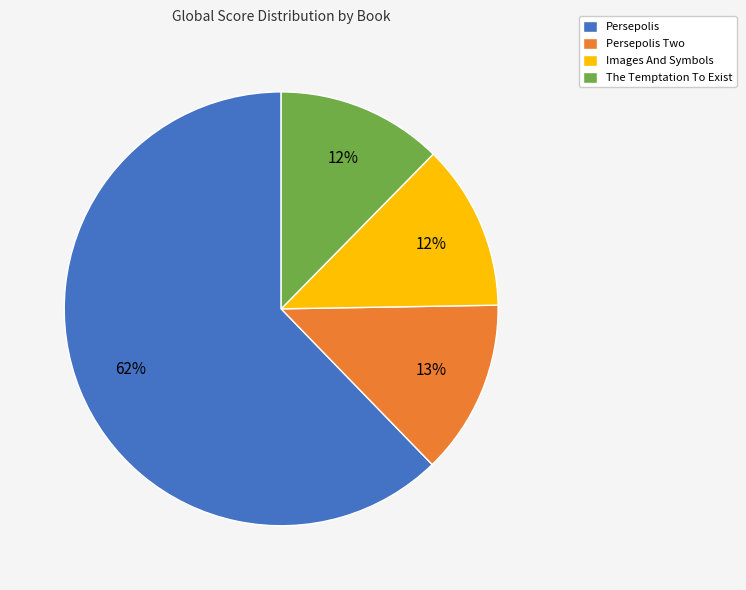

Which category has the biggest portion of the pie?

Persepolis